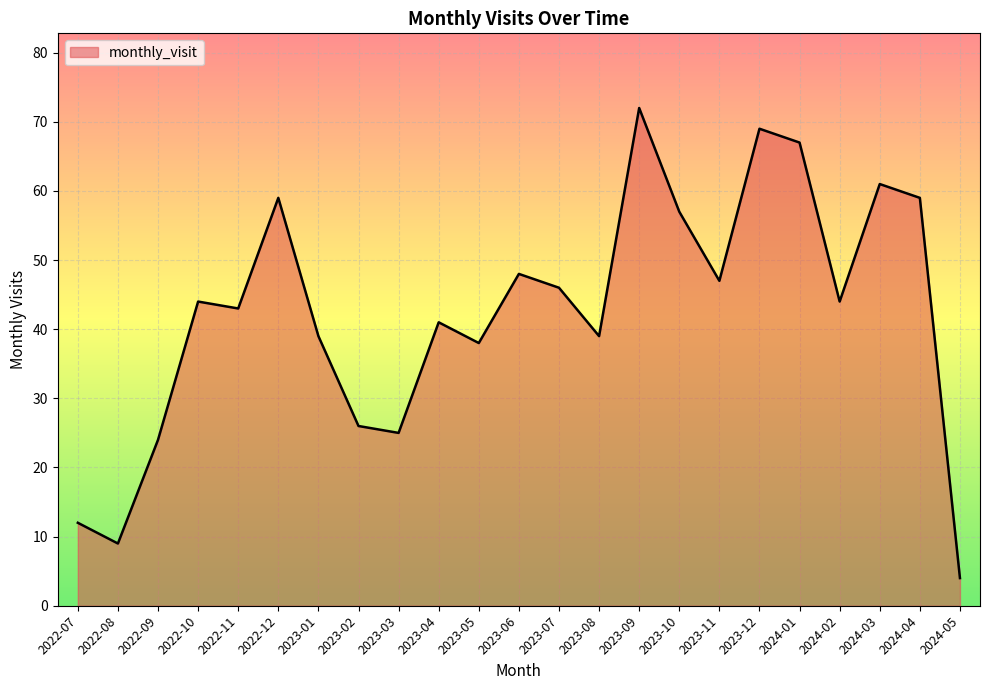

Is it true that the value at 2023-12 is 39?

False